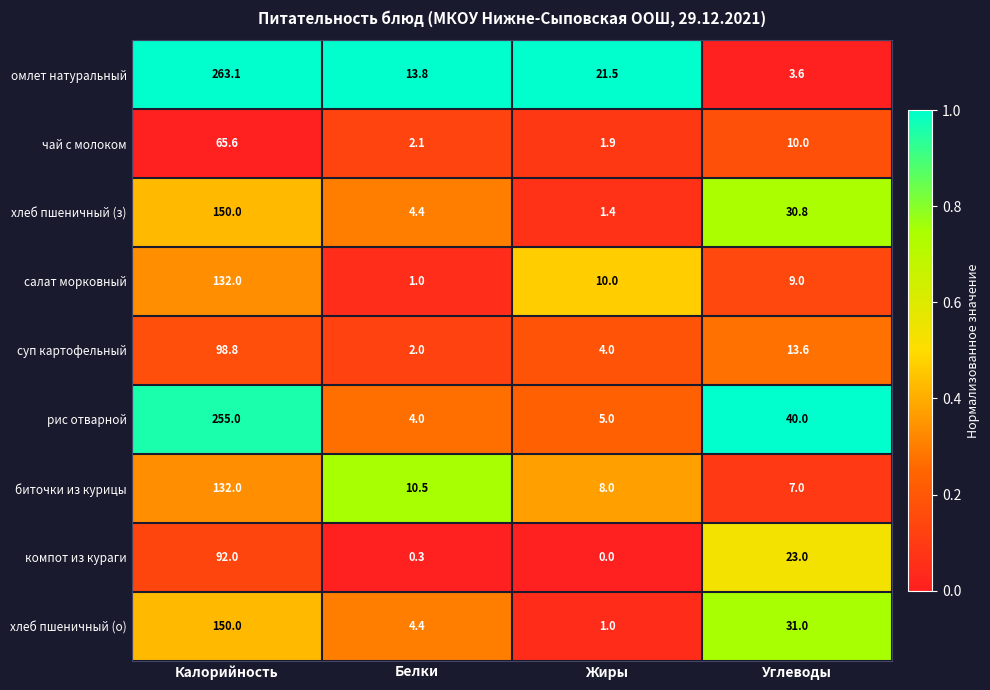

At which category is the sum across all series the highest?

Калорийность